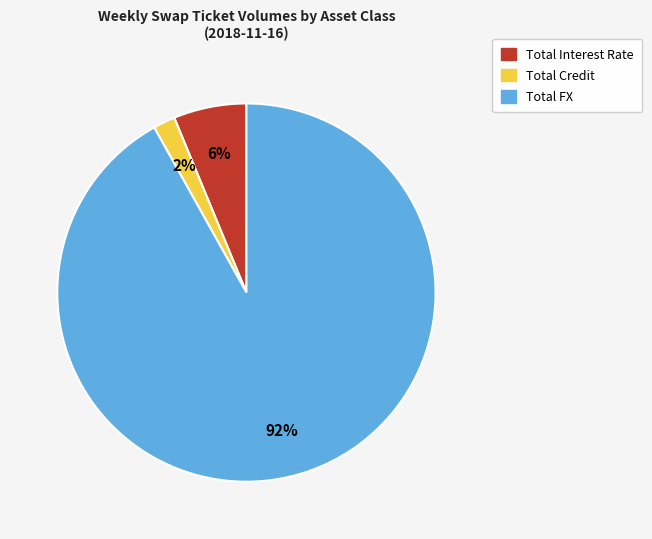

To the nearest percent, what is the average slice percentage?

33%